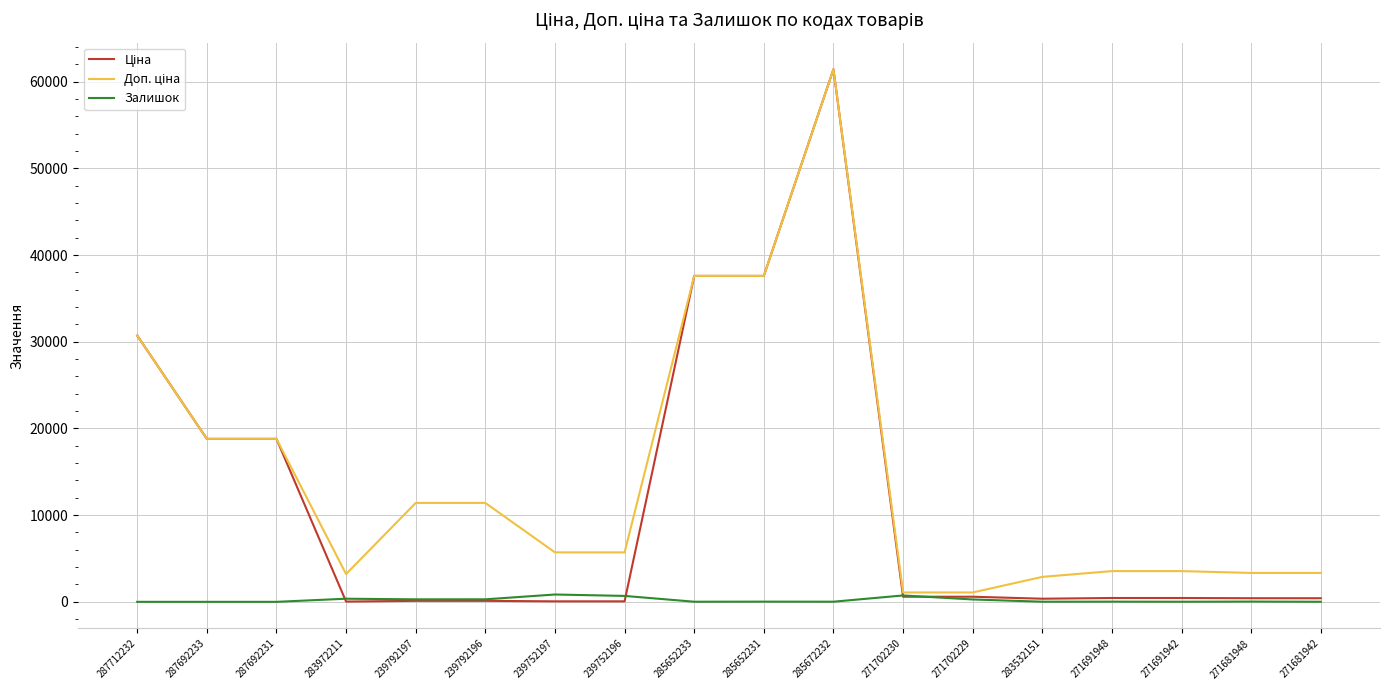

What is the greatest value displayed?

61434.3